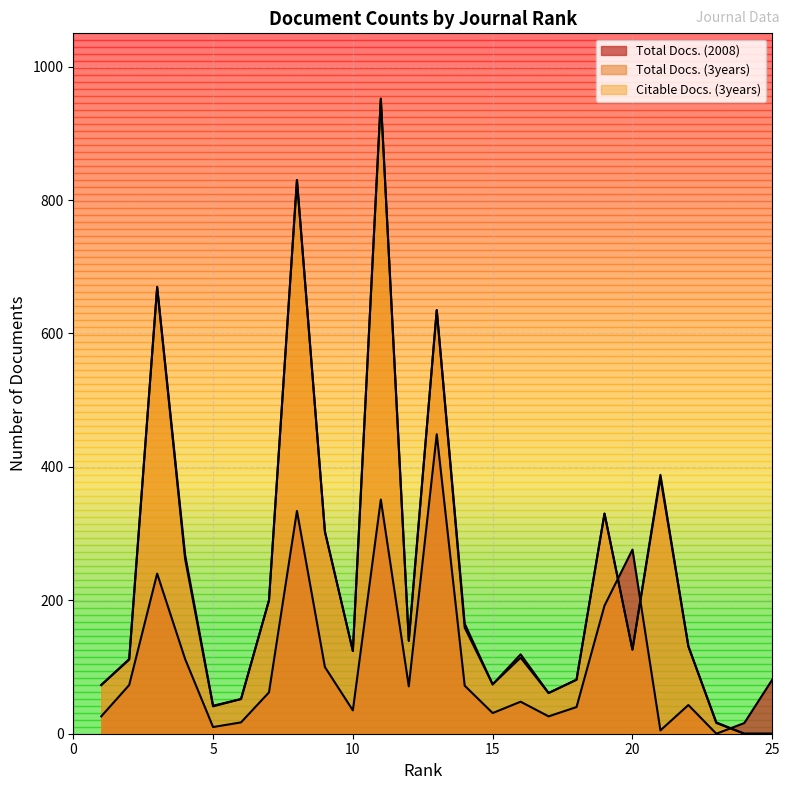

Where is Total Docs. (3years) nearest to the value 476?

21